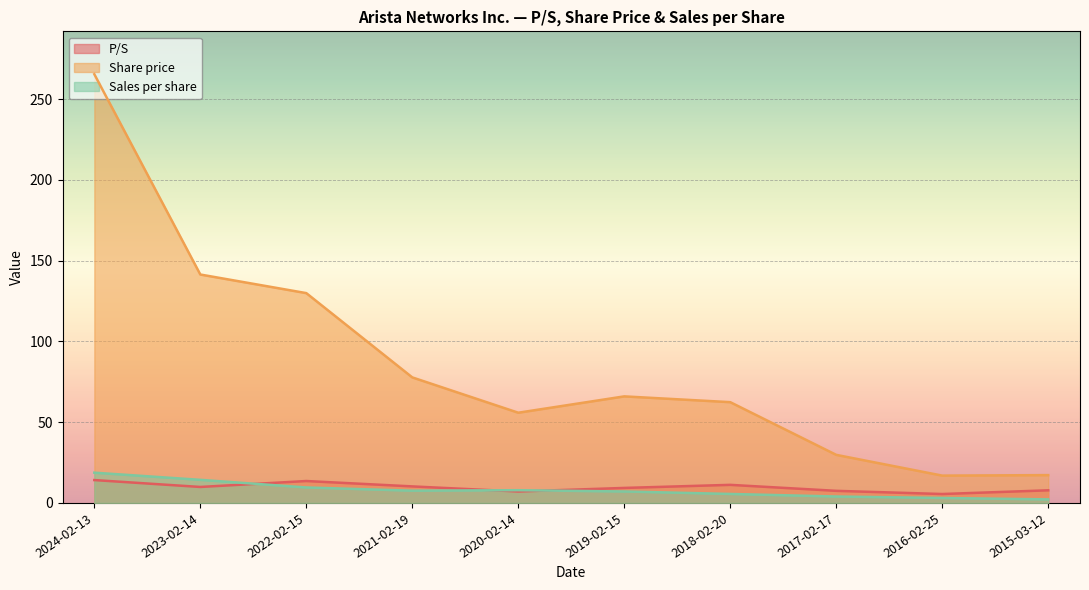

True or false: Share price has a value of 77.7 at 2021-02-19.

True